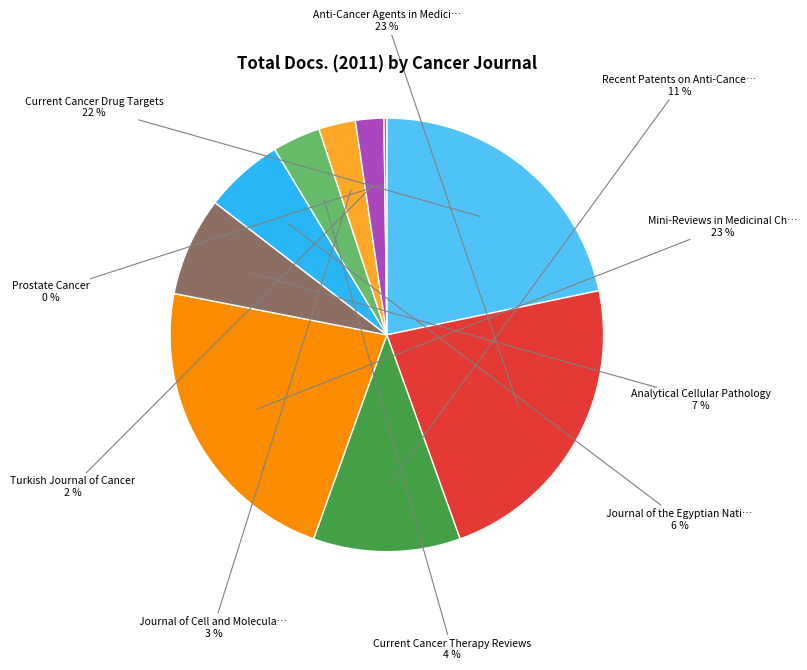

Which slice is the largest?

Anti-Cancer Agents in Medicinal Chemistry